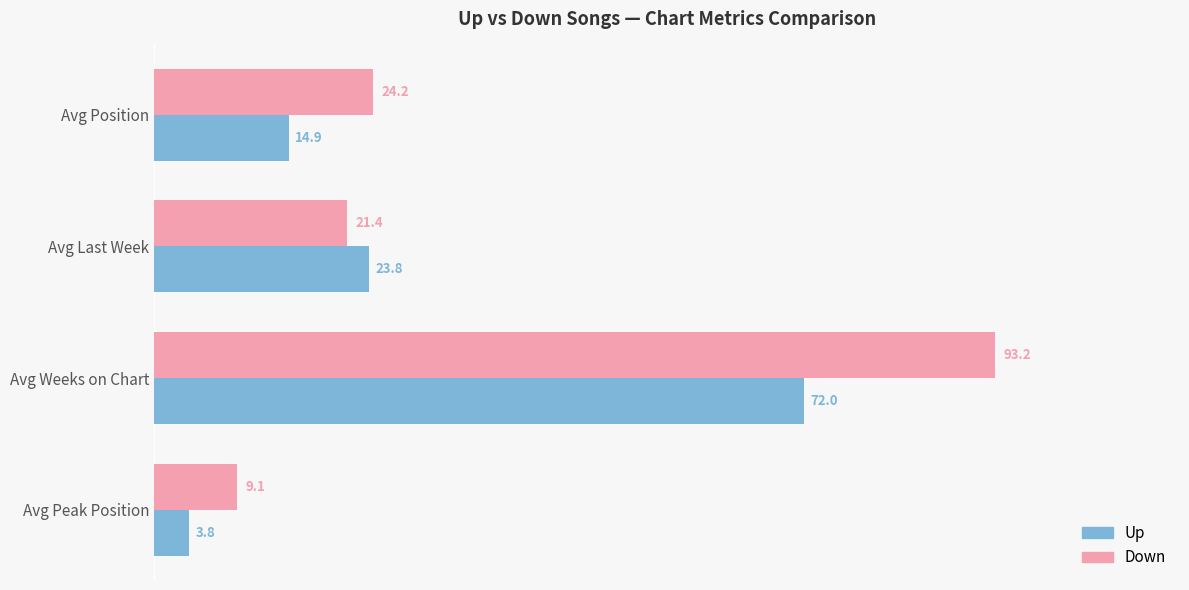

What is the total value across all series at Avg Peak Position?

12.9